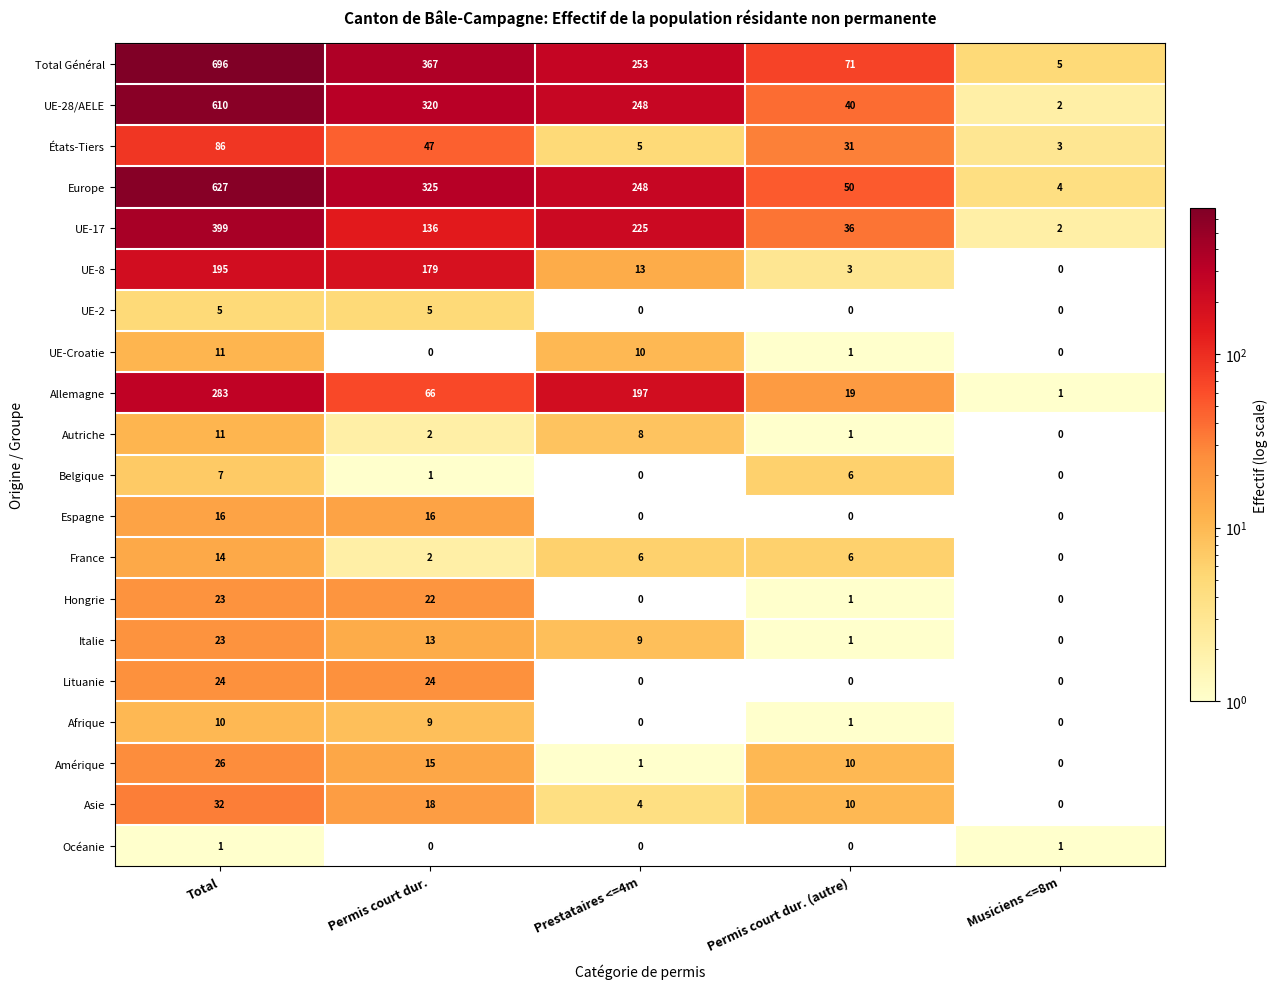

List the labels in order of Asie value, largest first.

Total, Permis court dur., Permis court dur. (autre), Prestataires <=4m, Musiciens <=8m